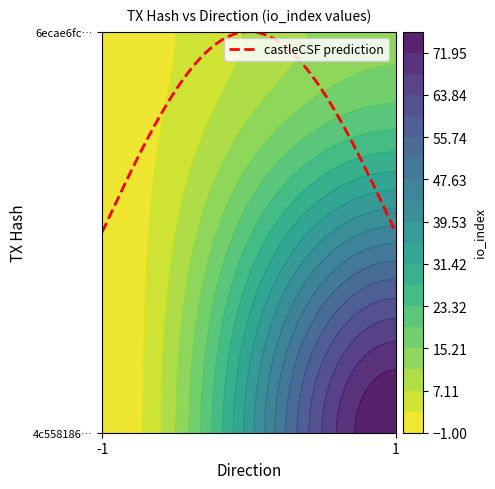

List the labels in order of 6ecae6fc47c54f7770782644d7a53a9bc270e59 value, smallest first.

-1, 1